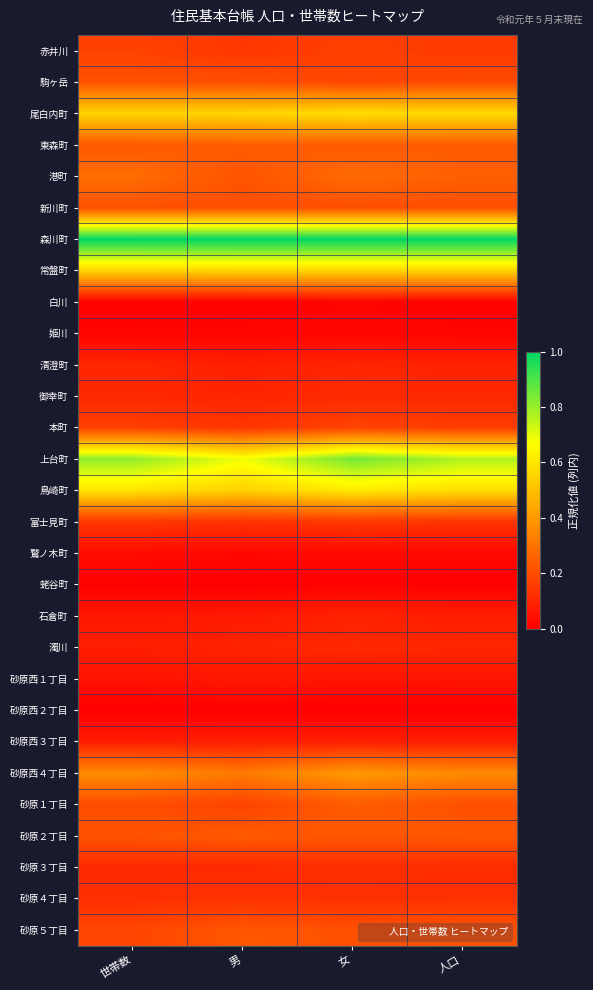

Reading right to left, what are all the values shown in this chart?

赤井川: 人口=0.2	女=0.2	男=0.1	世帯数=0.2
駒ヶ岳: 人口=0.2	女=0.2	男=0.2	世帯数=0.2
尾白内町: 人口=0.6	女=0.6	男=0.6	世帯数=0.6
東森町: 人口=0.2	女=0.2	男=0.2	世帯数=0.2
港町: 人口=0.2	女=0.3	男=0.2	世帯数=0.3
新川町: 人口=0.2	女=0.2	男=0.2	世帯数=0.2
森川町: 人口=1.0	女=1.0	男=1.0	世帯数=1.0
常盤町: 人口=0.6	女=0.6	男=0.6	世帯数=0.6
白川: 人口=0.0	女=0.0	男=0.0	世帯数=0.0
姫川: 人口=0.0	女=0.0	男=0.0	世帯数=0.0
清澄町: 人口=0.1	女=0.1	男=0.1	世帯数=0.1
御幸町: 人口=0.1	女=0.1	男=0.1	世帯数=0.1
本町: 人口=0.2	女=0.2	男=0.1	世帯数=0.2
上台町: 人口=0.8	女=0.8	男=0.7	世帯数=0.8
鳥崎町: 人口=0.6	女=0.6	男=0.5	世帯数=0.6
富士見町: 人口=0.1	女=0.1	男=0.1	世帯数=0.1
鷲ノ木町: 人口=0.0	女=0.0	男=0.0	世帯数=0.0
蛯谷町: 人口=0.0	女=0.0	男=0.0	世帯数=0.0
石倉町: 人口=0.1	女=0.1	男=0.1	世帯数=0.1
濁川: 人口=0.1	女=0.1	男=0.1	世帯数=0.1
砂原西１丁目: 人口=0.1	女=0.1	男=0.1	世帯数=0.0
砂原西２丁目: 人口=0.0	女=0.0	男=0.0	世帯数=0.0
砂原西３丁目: 人口=0.1	女=0.1	男=0.1	世帯数=0.1
砂原西４丁目: 人口=0.4	女=0.4	男=0.3	世帯数=0.4
砂原１丁目: 人口=0.2	女=0.2	男=0.2	世帯数=0.2
砂原２丁目: 人口=0.2	女=0.2	男=0.2	世帯数=0.2
砂原３丁目: 人口=0.1	女=0.1	男=0.1	世帯数=0.1
砂原４丁目: 人口=0.1	女=0.1	男=0.1	世帯数=0.1
砂原５丁目: 人口=0.2	女=0.2	男=0.2	世帯数=0.2